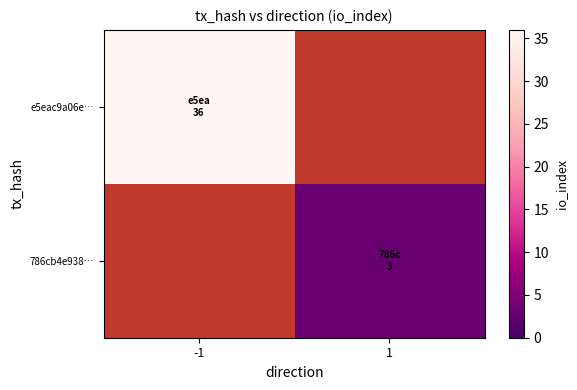

At how many categories does at least one series exceed 4?

1